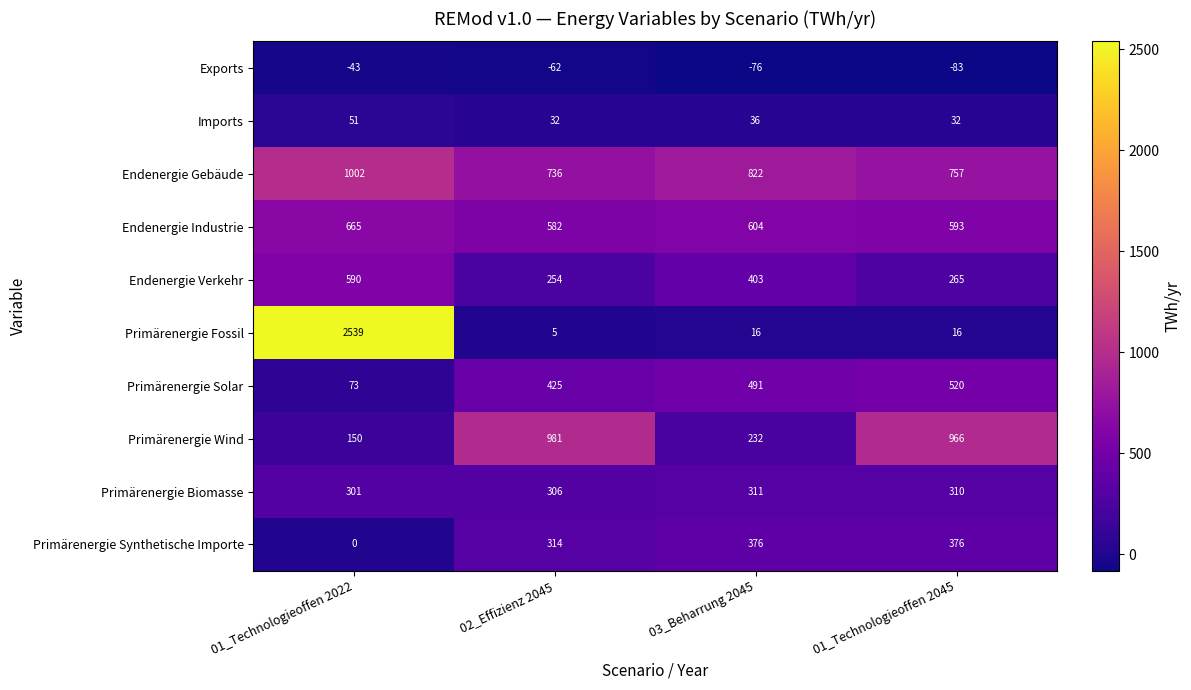

True or false: Primärenergie Synthetische Importe has a value of 637 at 01_Technologieoffen 2045.

False